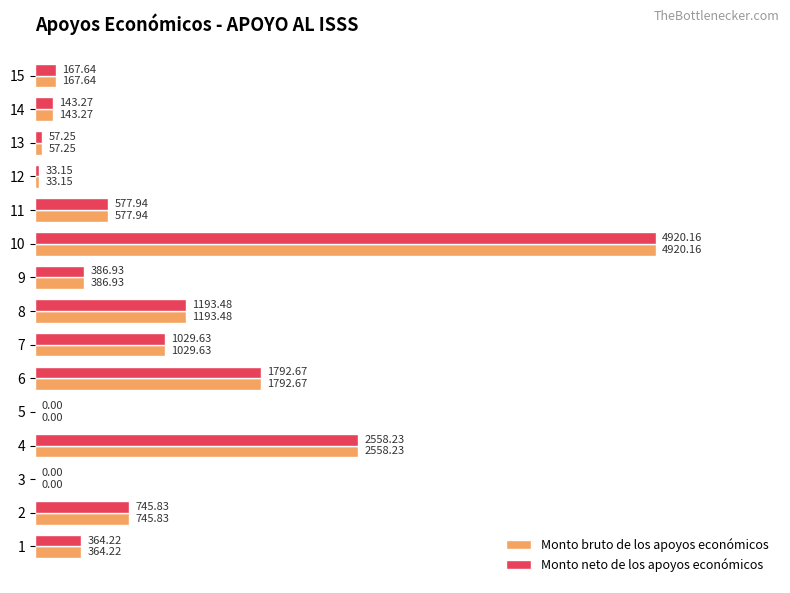

At which category is the sum across all series the highest?

10